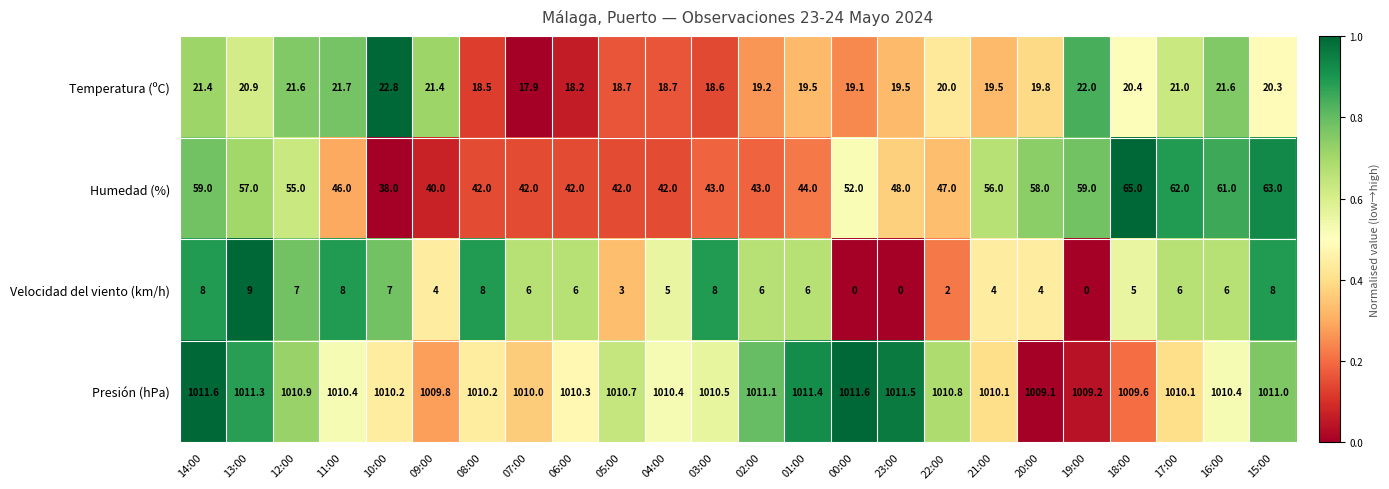

What is the difference between the maximum and second lowest values in the Temperatura (ºC) series?

4.6